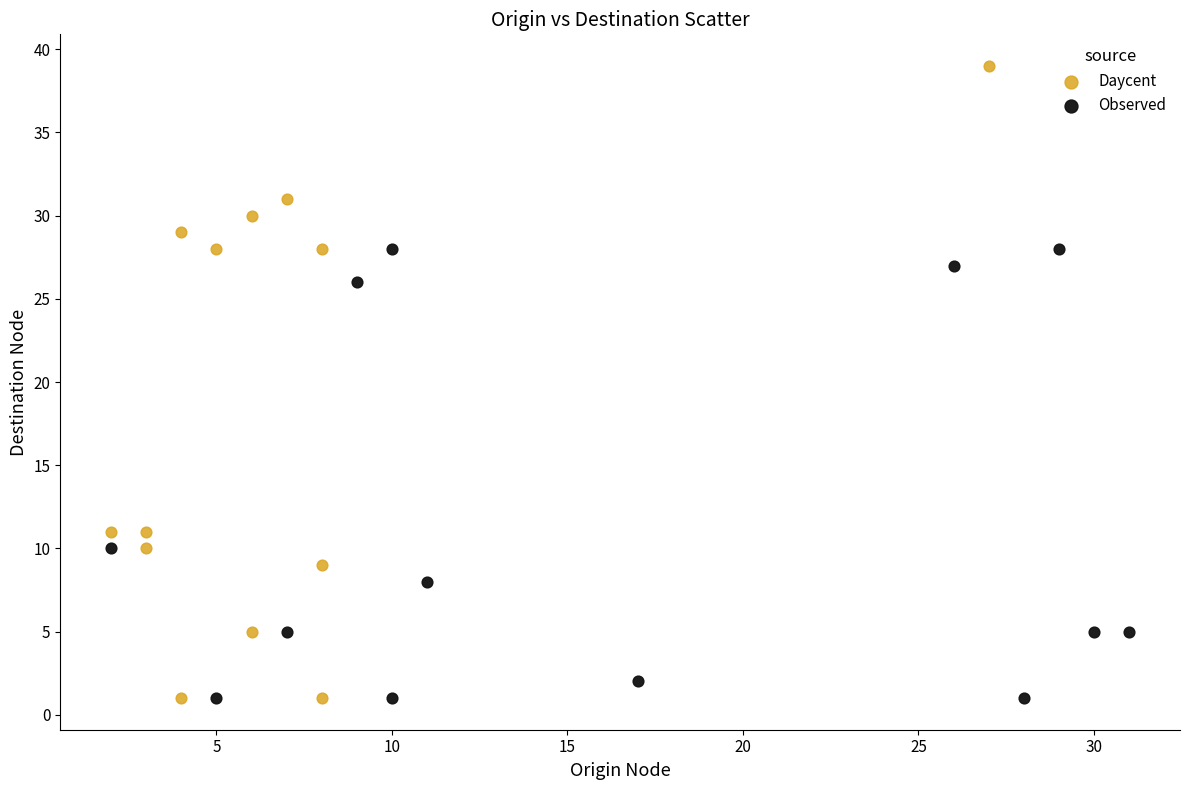

Which series has the widest spread of Y values?

Daycent